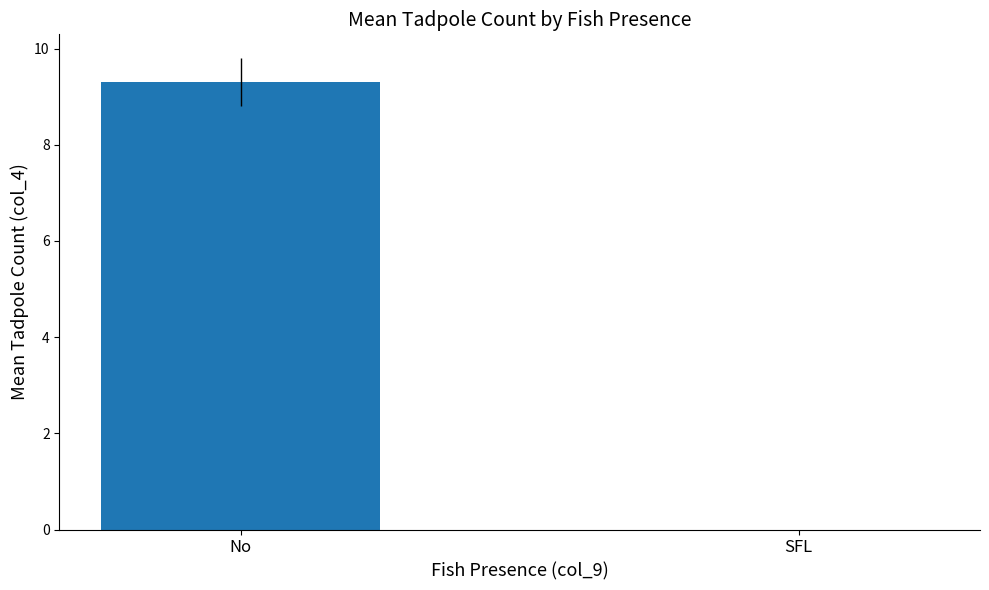

What is the sum of the values at SFL and No?

9.3